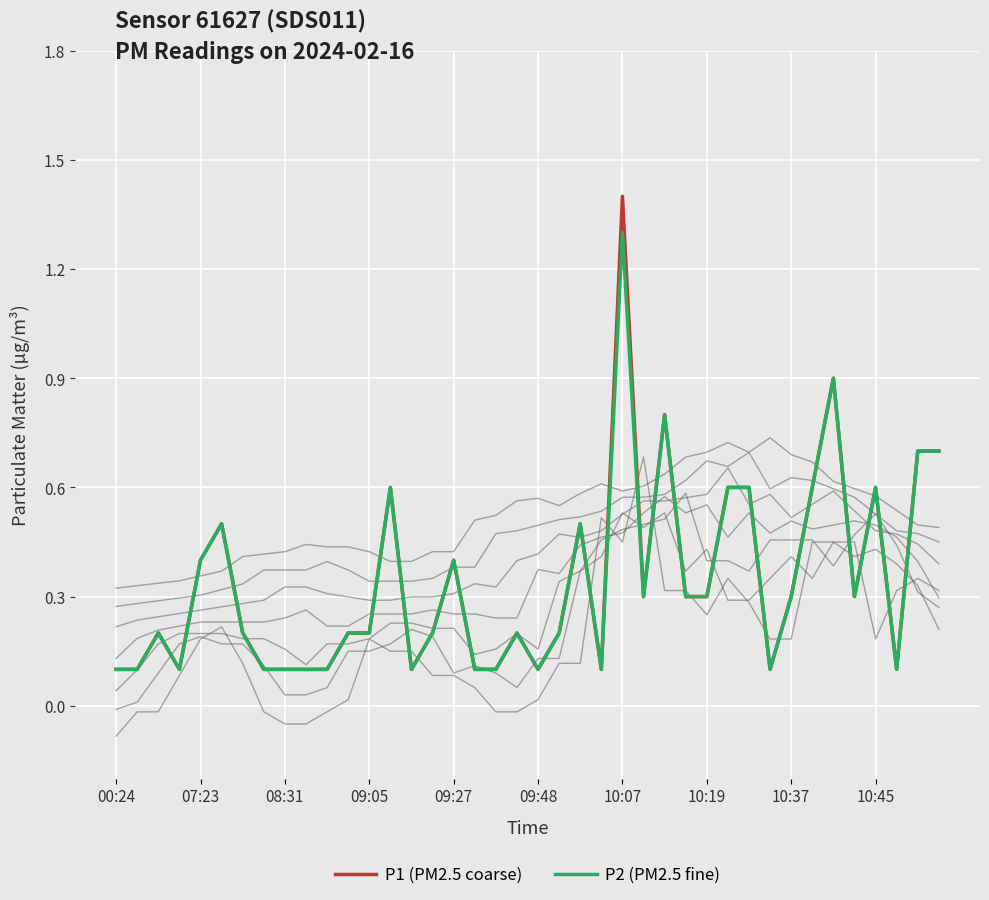

The P2 series shows 0.1 at 18. True or false?

True